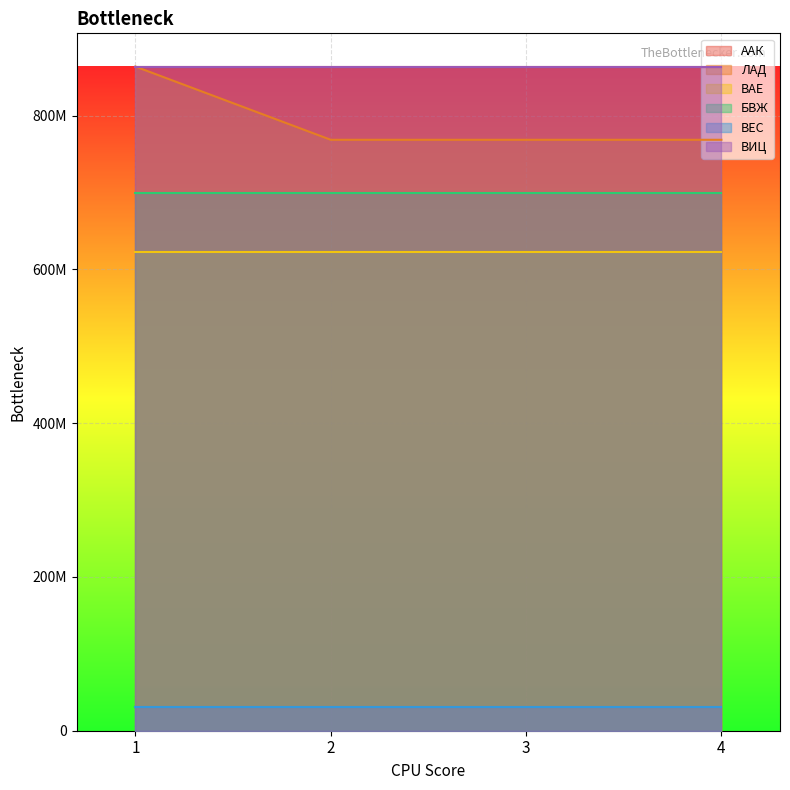

Which series has the largest total across all categories?

ААК